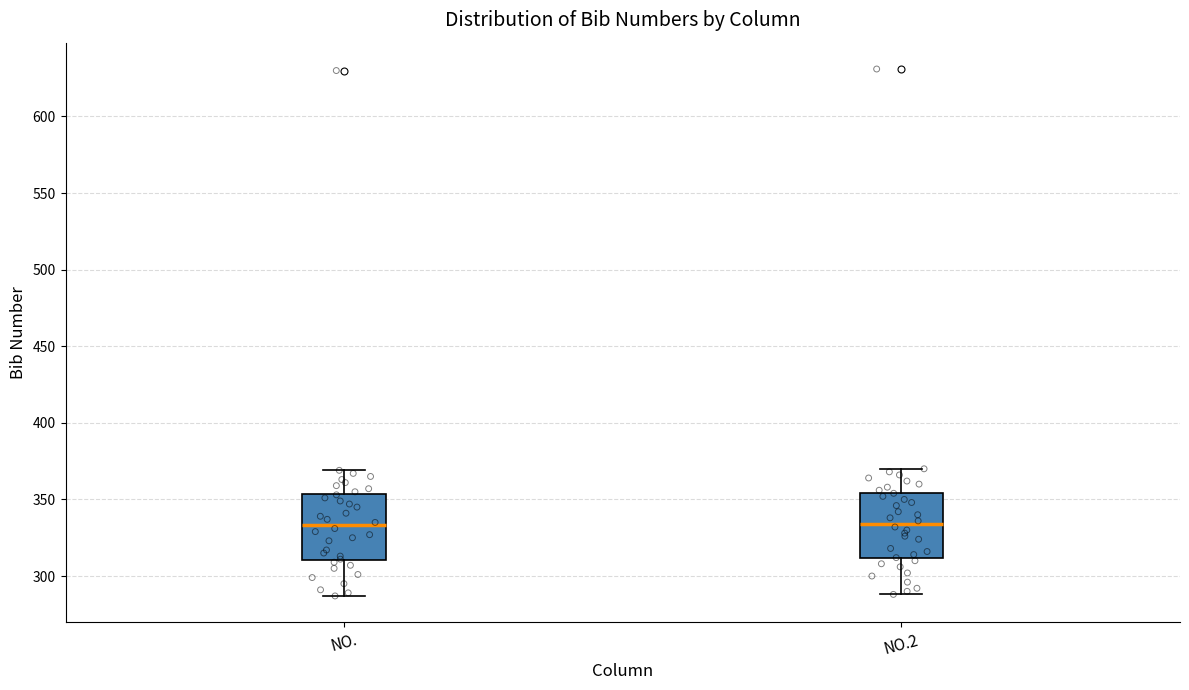

Where does the lower whisker of the box for NO. end on the y-axis? The values are not printed on the chart, so give them approximately, as read against the axis.

285